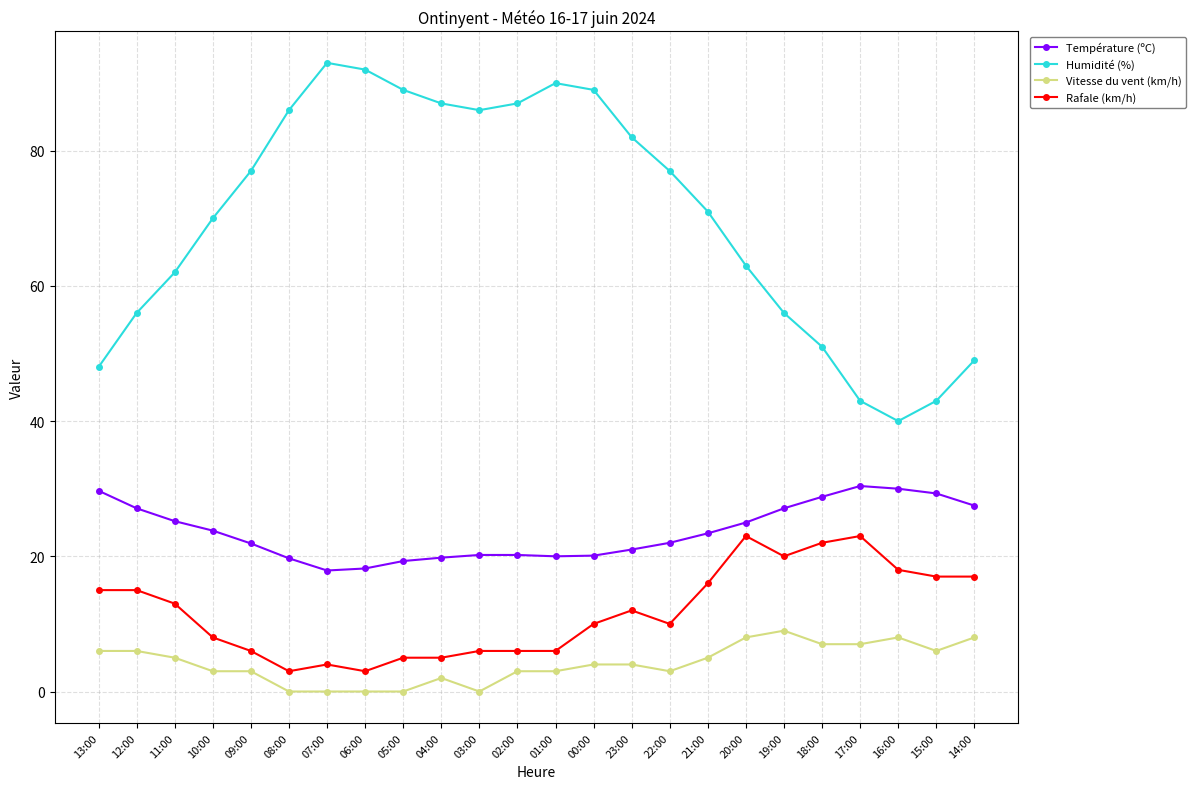

Which series changed the most between 10:00 and 09:00?

Humidité (%)